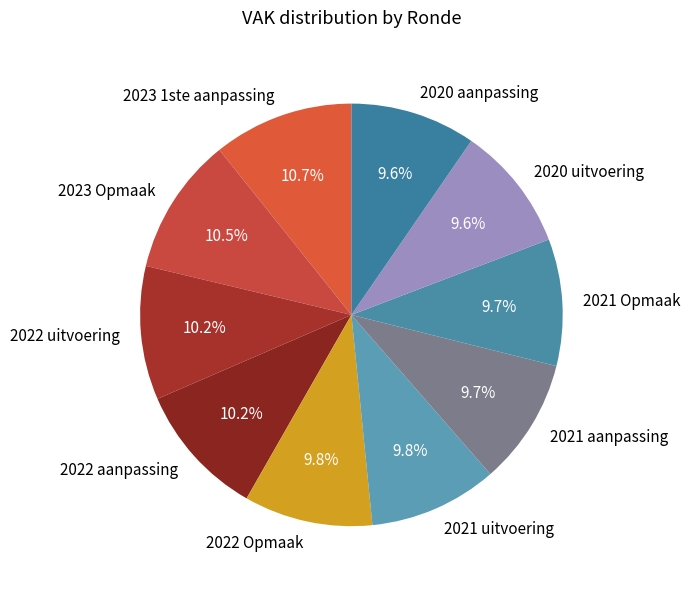

The 2022 Opmaak slice represents 20% of the pie. True or false?

False